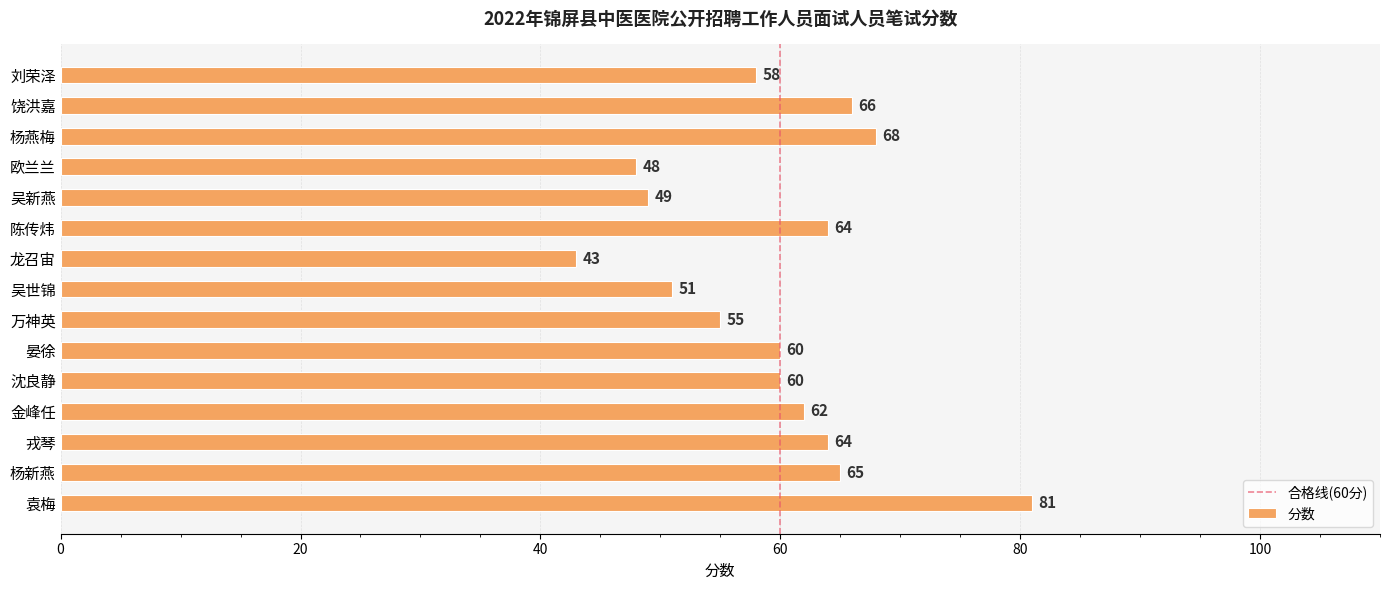

Is it true that the value at 万神英 is 22?

False